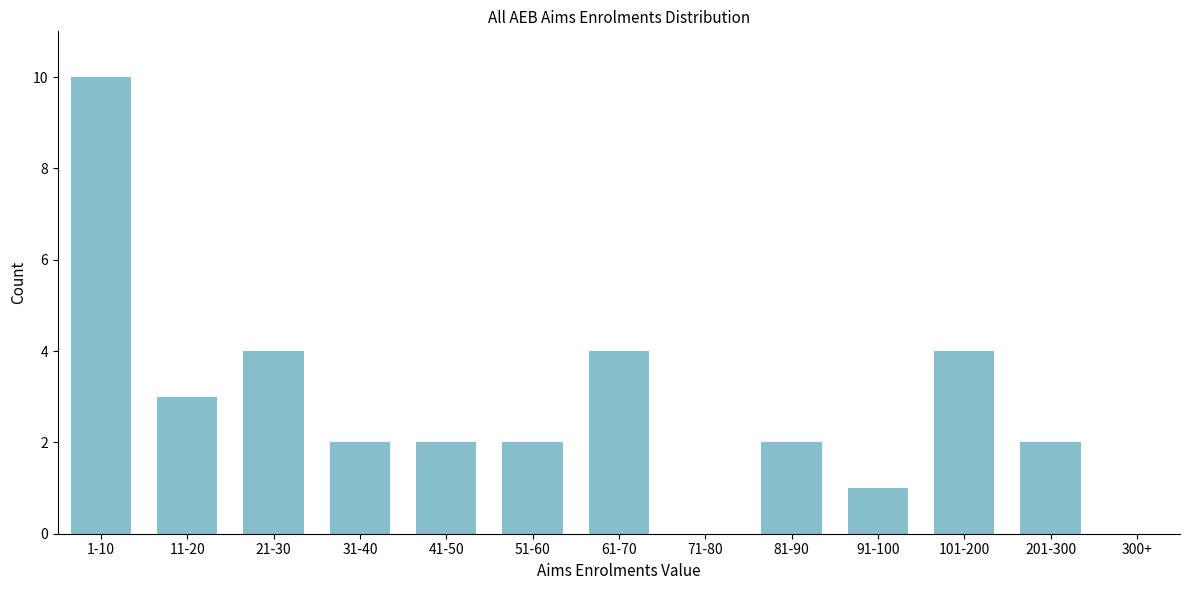

Reading left to right, extract all data points from this chart.

1-10=10	11-20=3	21-30=4	31-40=2	41-50=2	51-60=2	61-70=4	71-80=0	81-90=2	91-100=1	101-200=4	201-300=2	300+=0